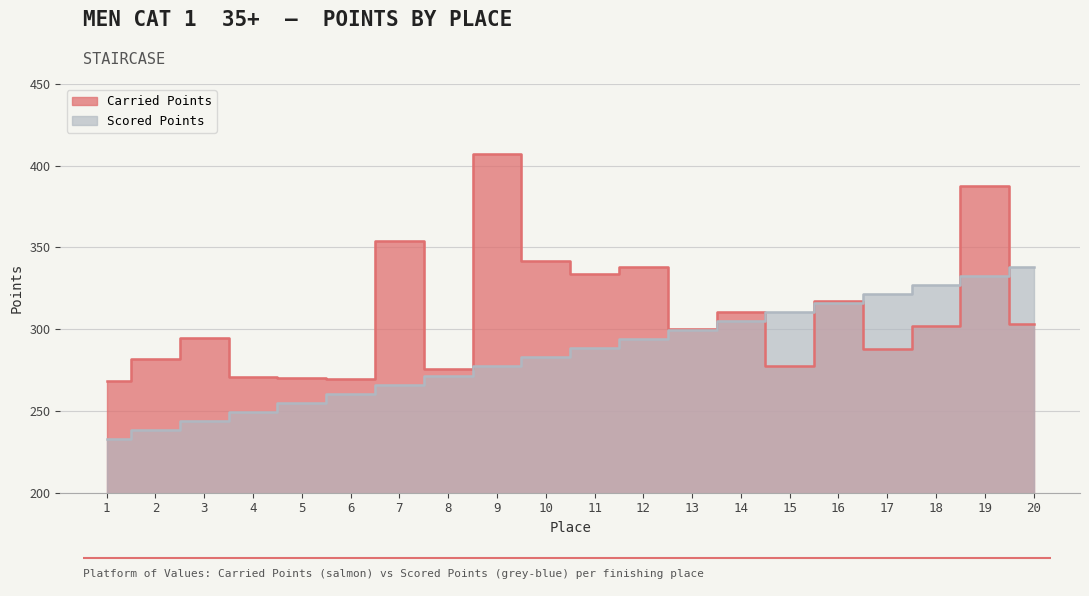

What is the difference between the second highest and minimum values in the Scored Points series?

99.4